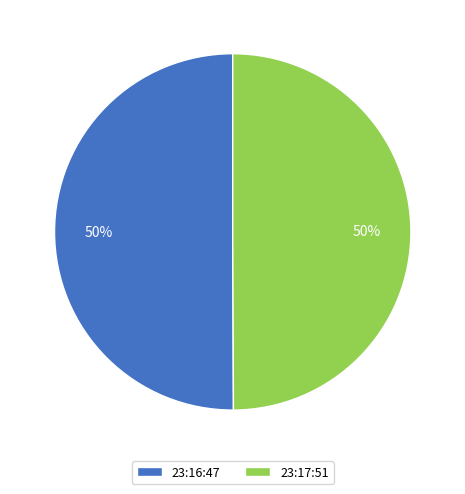

Is the sum of 23:17:51 and 23:16:47 greater than half?

Yes